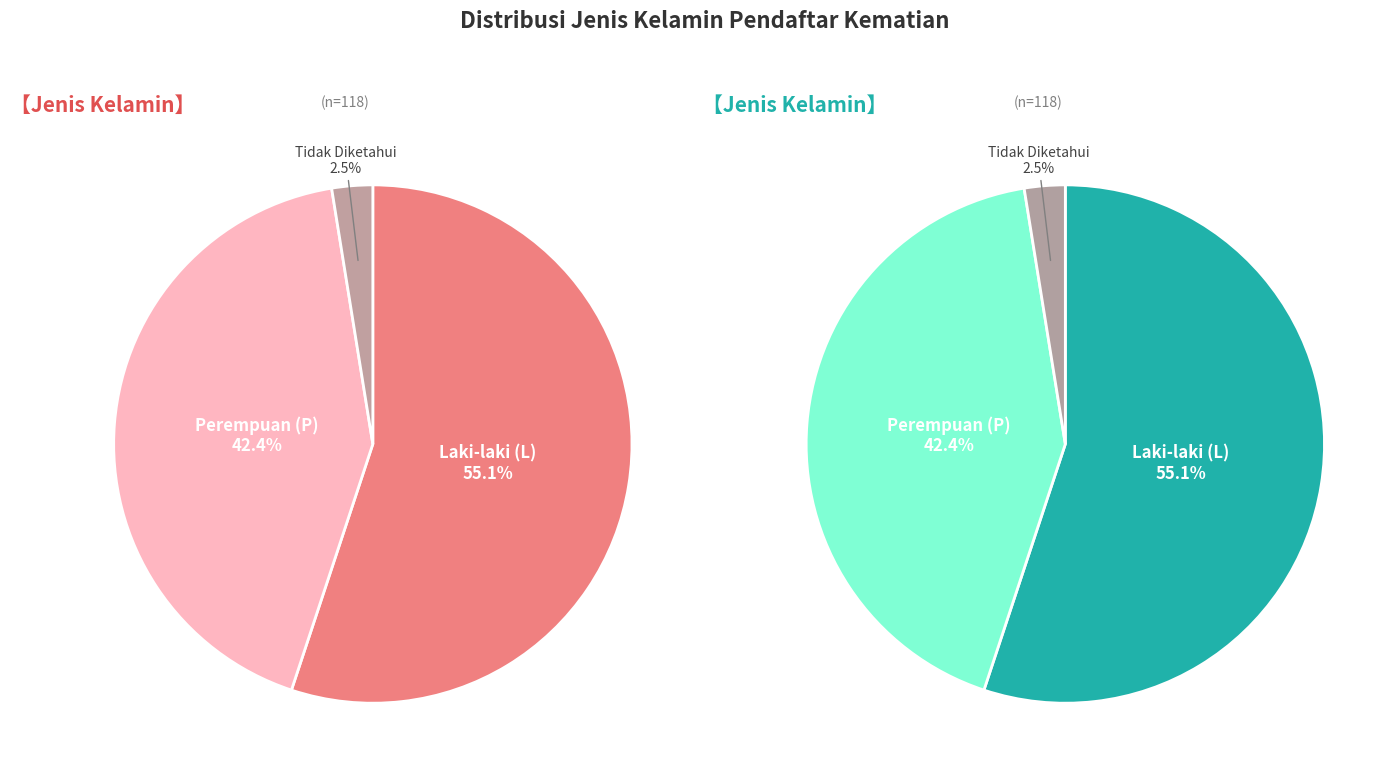

Does P represent more than half of the total?

No